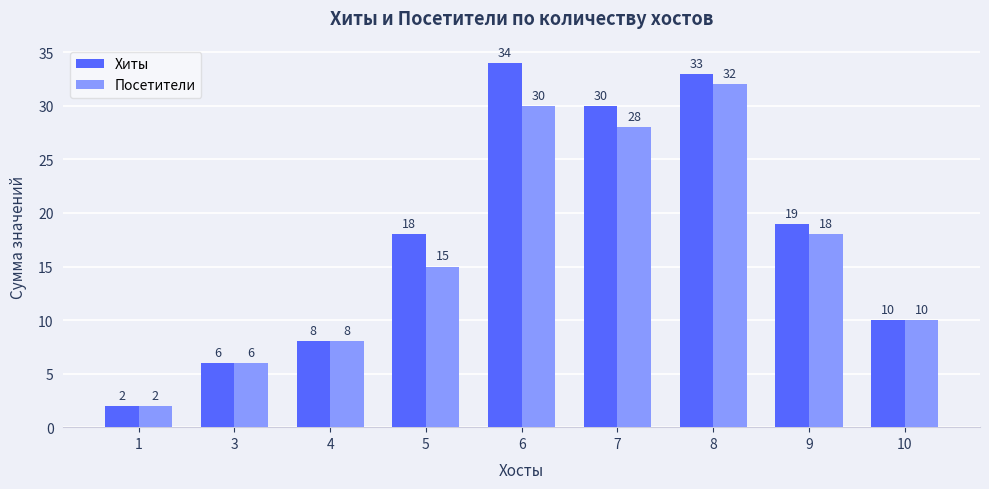

True or false: Хиты has a value of 17 at 8.

False